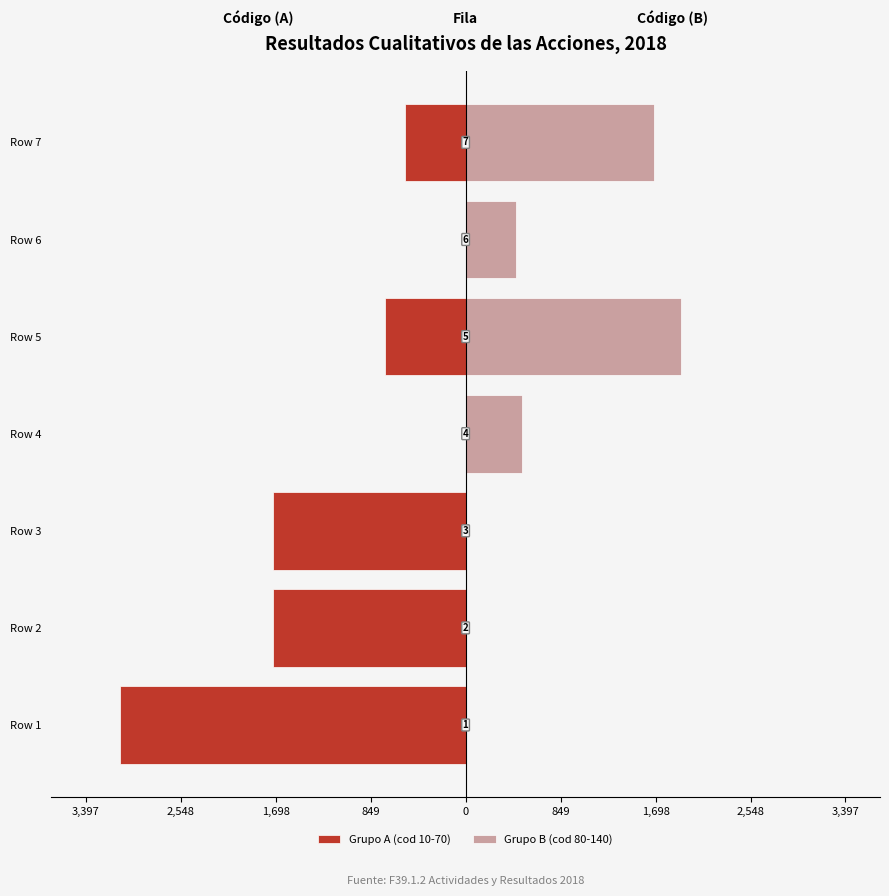

List the series in order of their overall mean, highest first.

Grupo B (cod 80-140), Grupo A (cod 10-70)